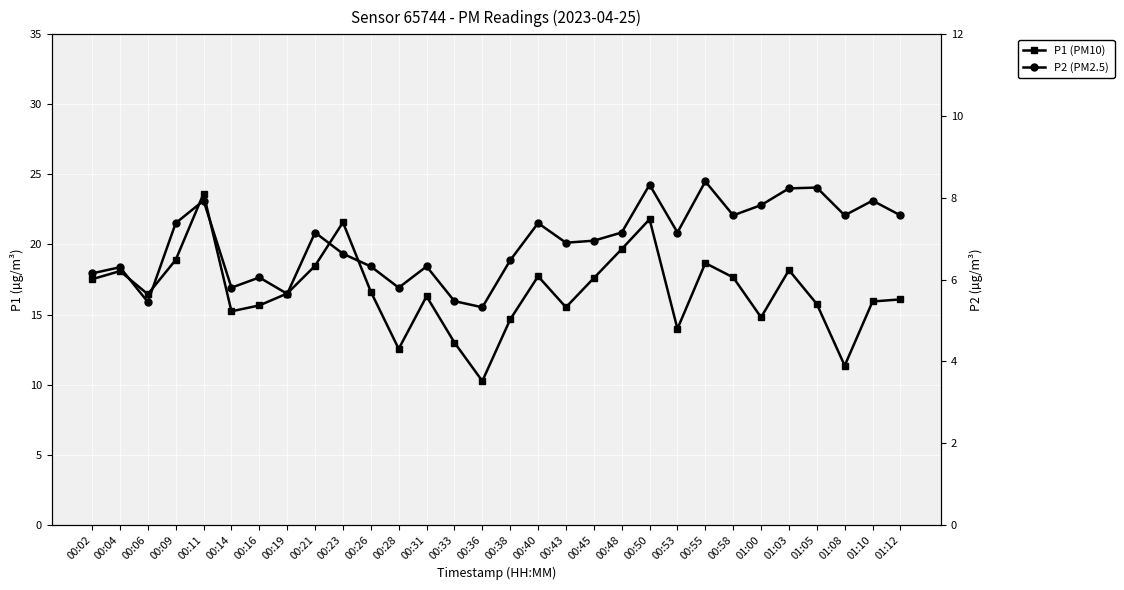

True or false: P2 (PM2.5) and P1 (PM10) cross at least once.

False